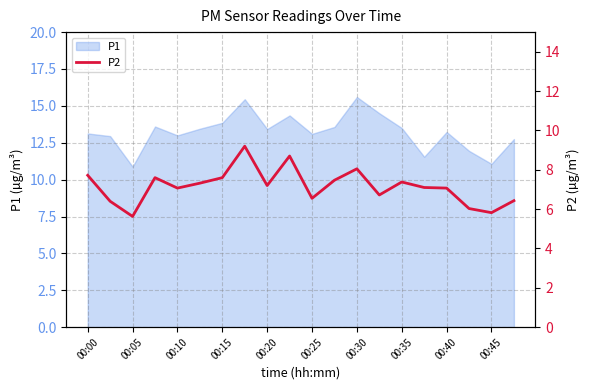

The chart shows a value of 6.4 at 19. True or false?

True